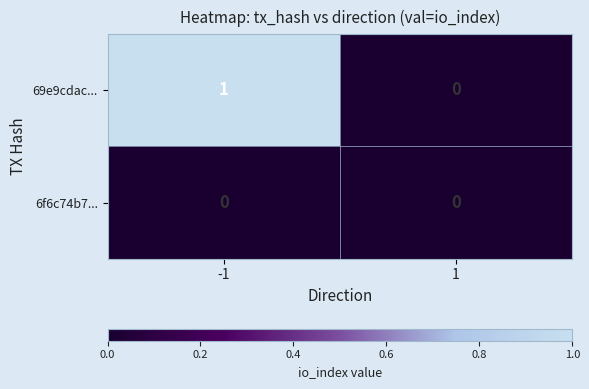

Between -1 and 1, which series saw the biggest shift?

69e9cdac...